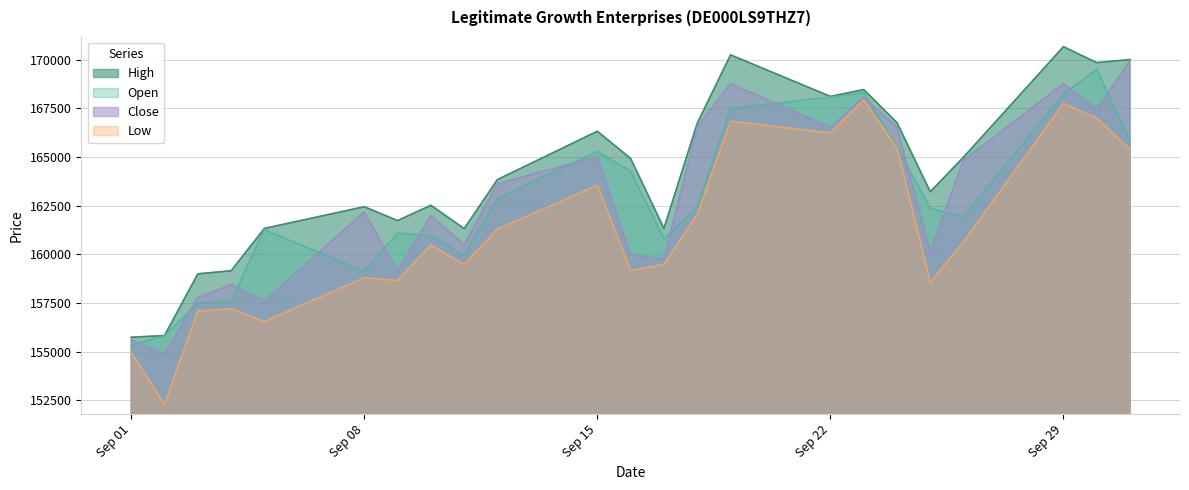

How many values in the Low series exceed 160477?

11